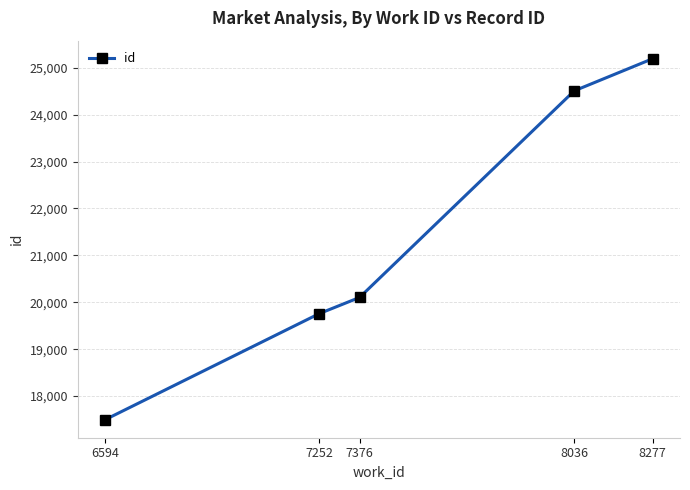

Does the chart display data point markers on the line(s)?

Yes